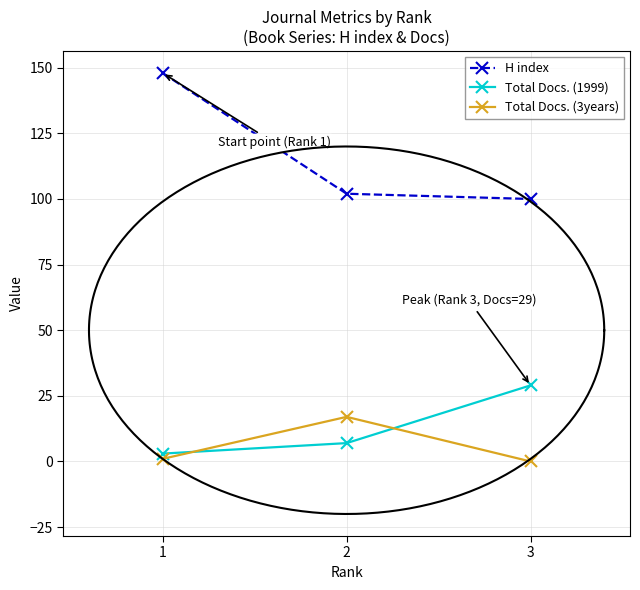

What is the value of the H index point at the 3rd from the left?

100